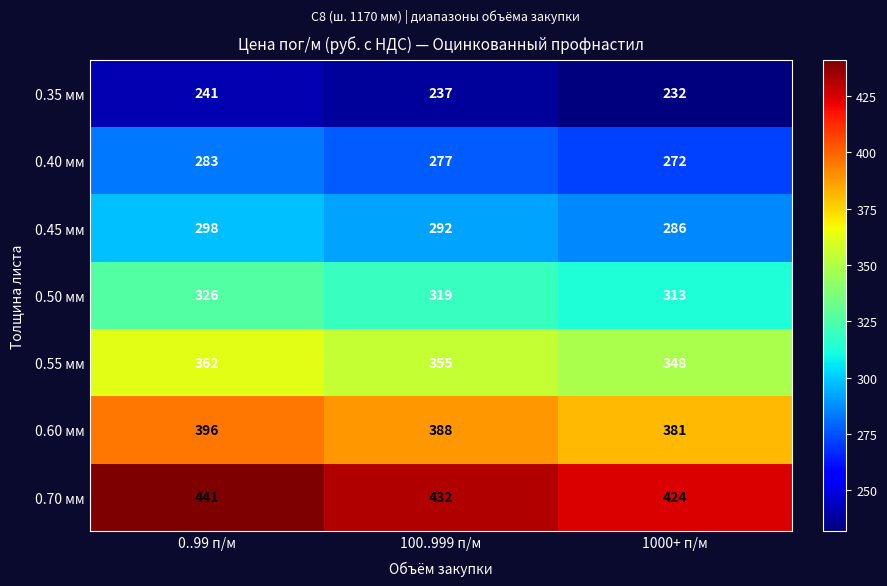

At which category does the chart reach its peak across all series?

0..99 п/м